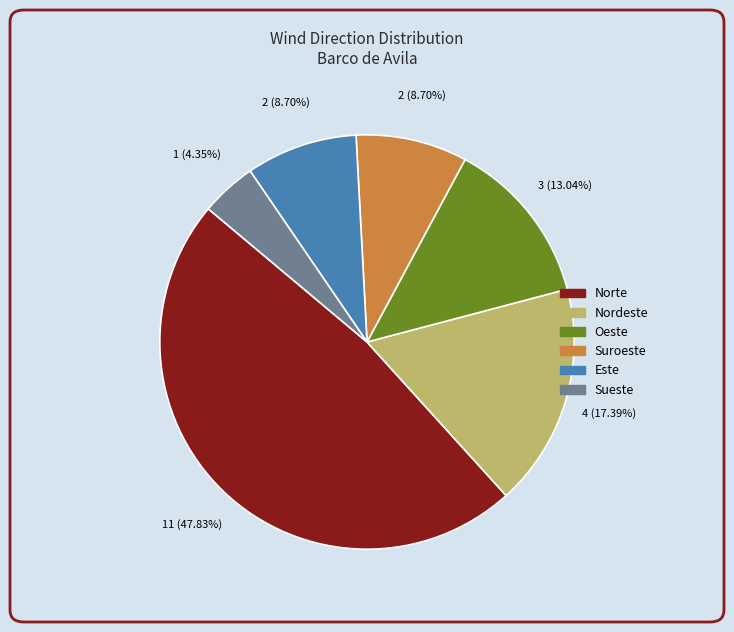

Does any single category account for the majority?

No